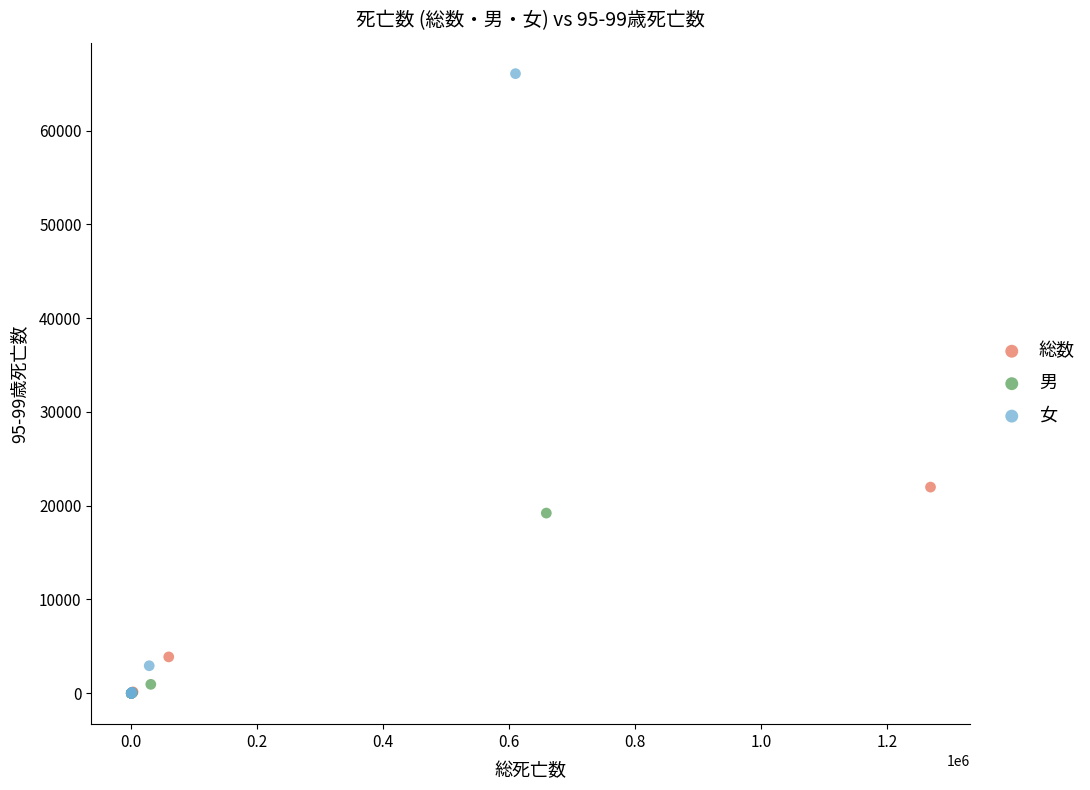

Which series has the largest Y range (max minus min)?

女